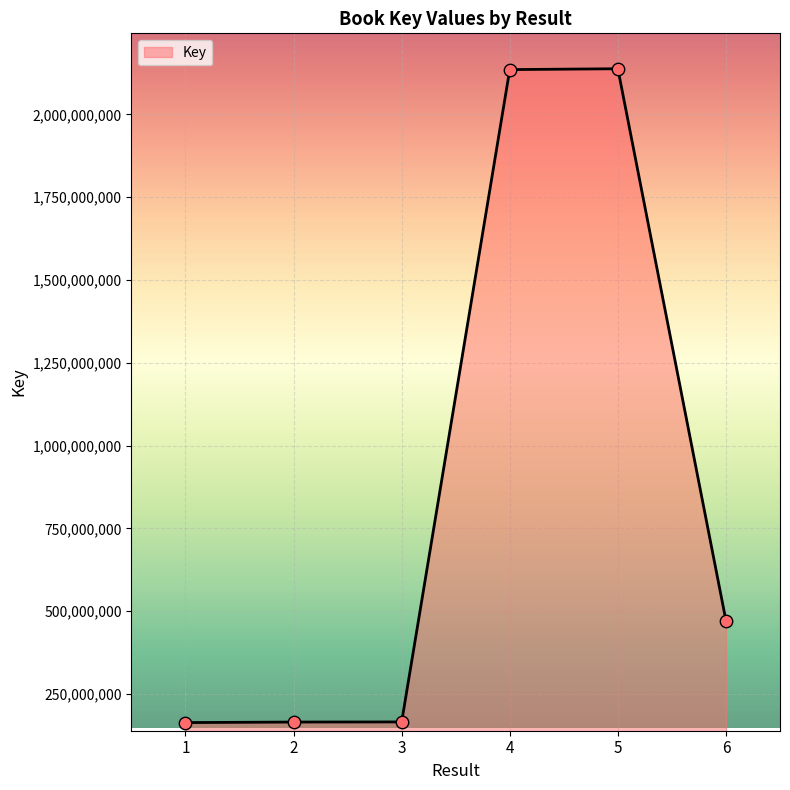

What is the ratio of the value at 1 to the value at 4?

0.1